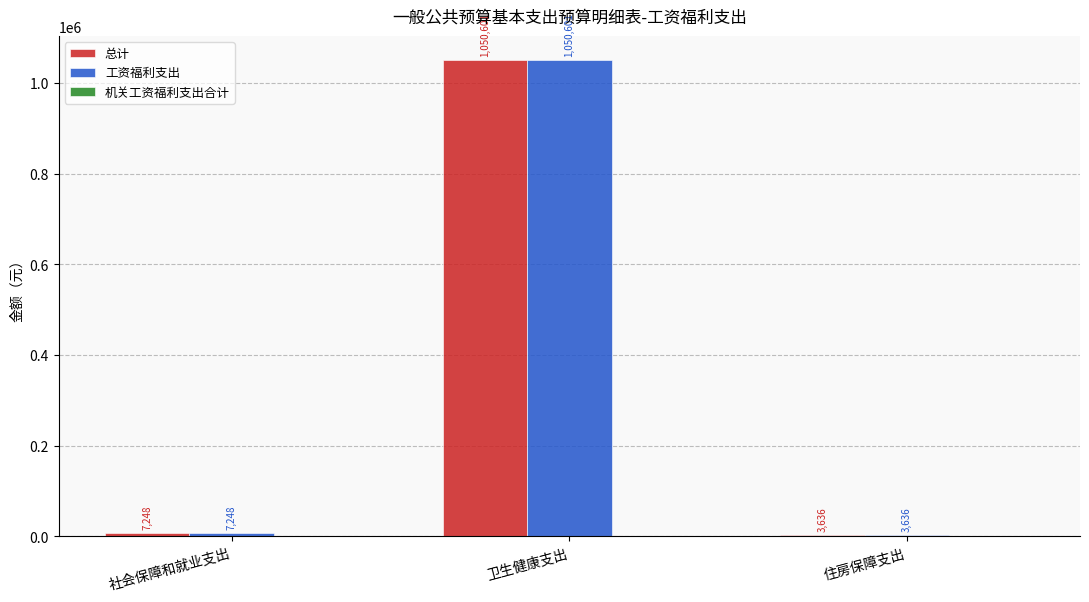

How many categories are shown in the chart?

3